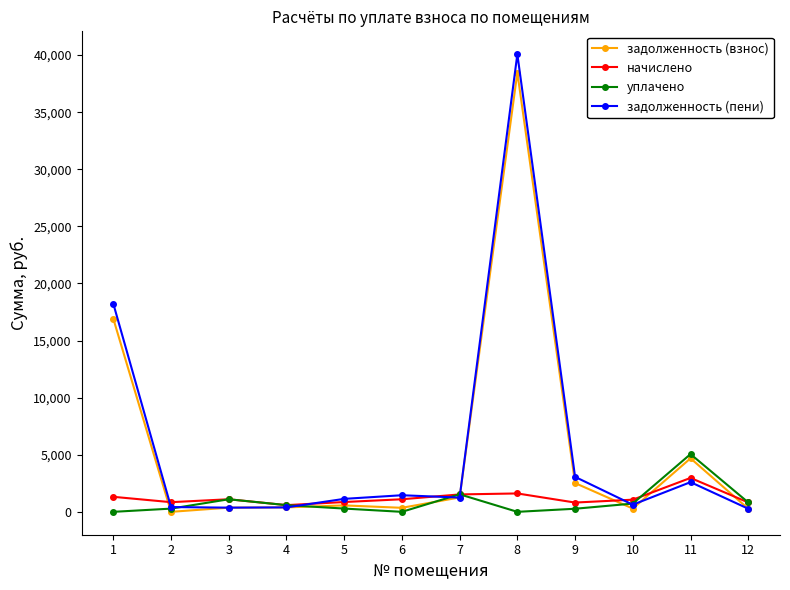

What is the maximum value for задолженность (пени)?

40075.8